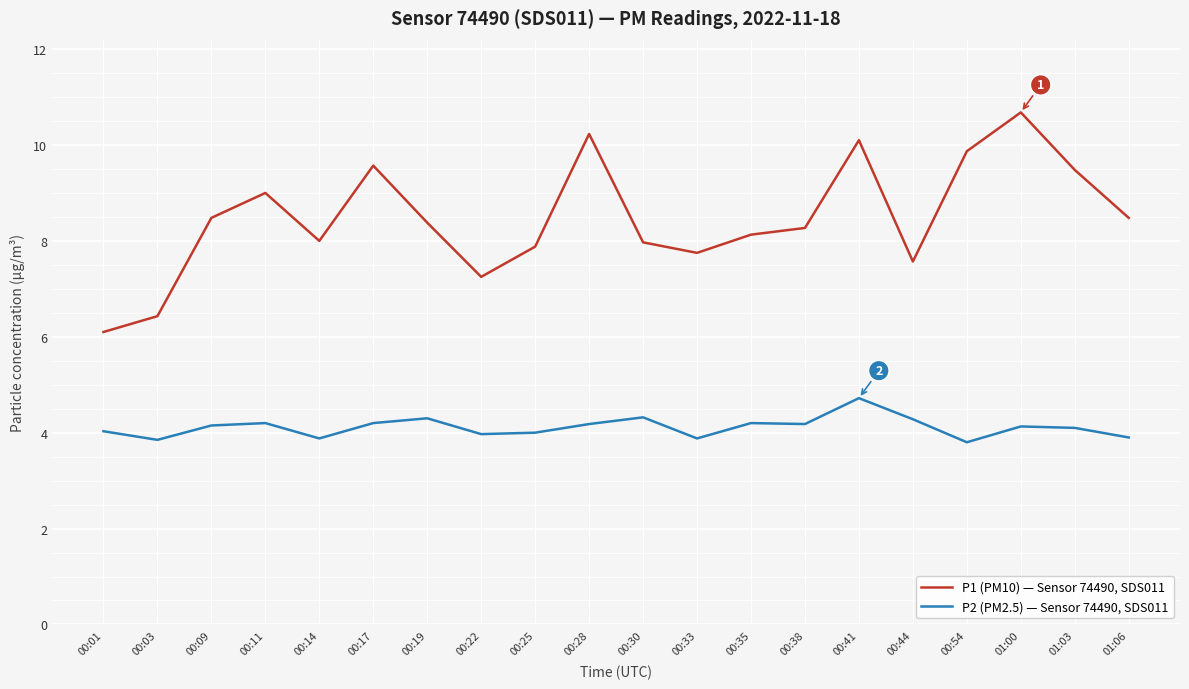

The value of P2 (PM2.5) — Sensor 74490, SDS011 at 00:54 is 6.6. True or false?

False